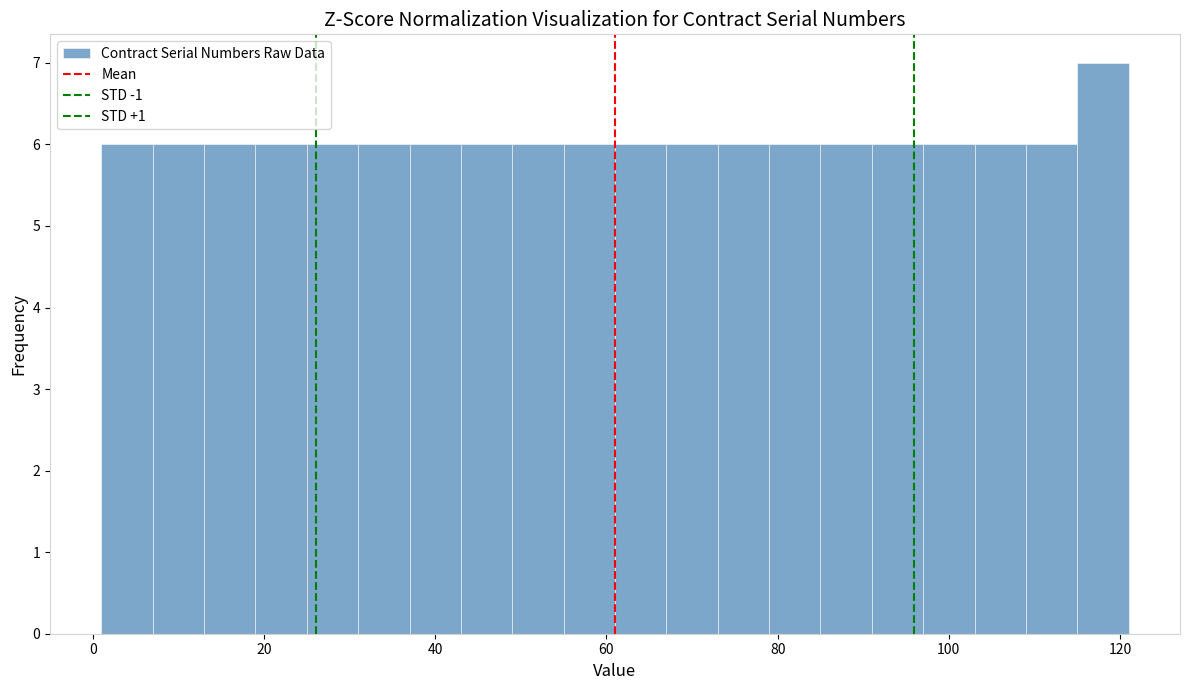

Read against the x-axis, roughly where is the centre of the tallest bar?

118